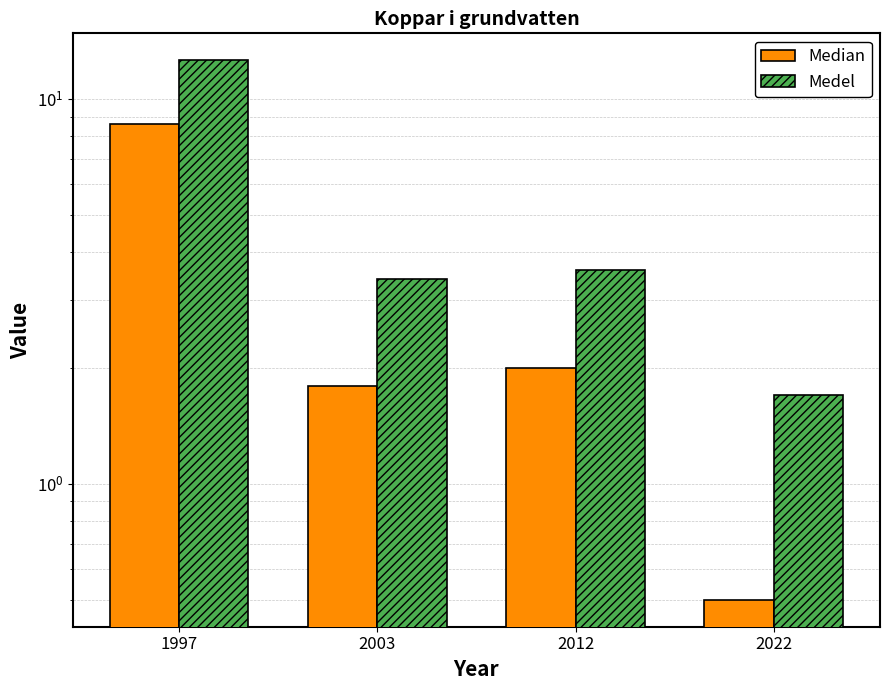

What is the difference between the second highest and second lowest values in the Median series?

0.2